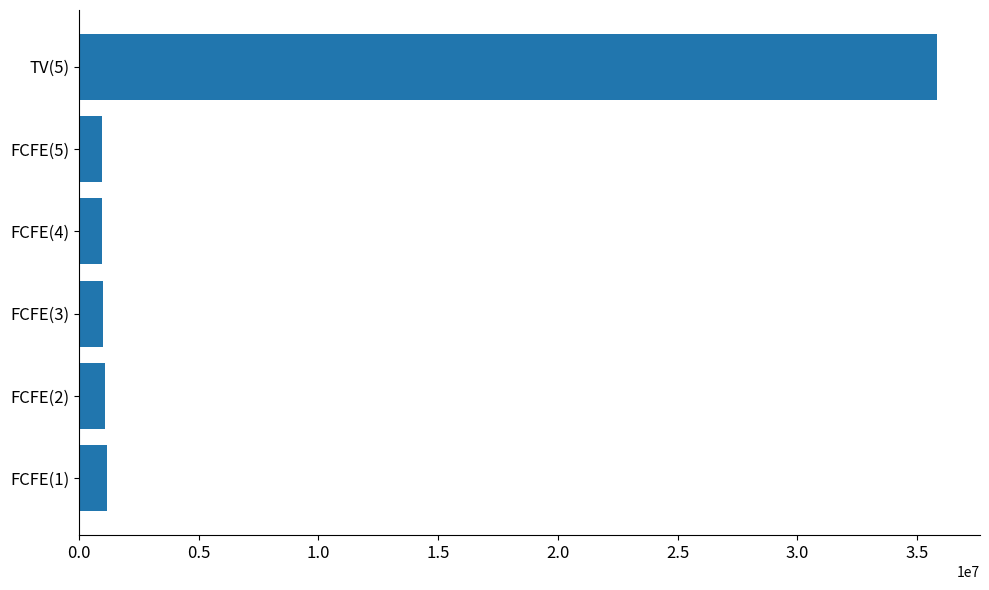

What is the sum of the values at FCFE(1) and TV(5)?

36992291